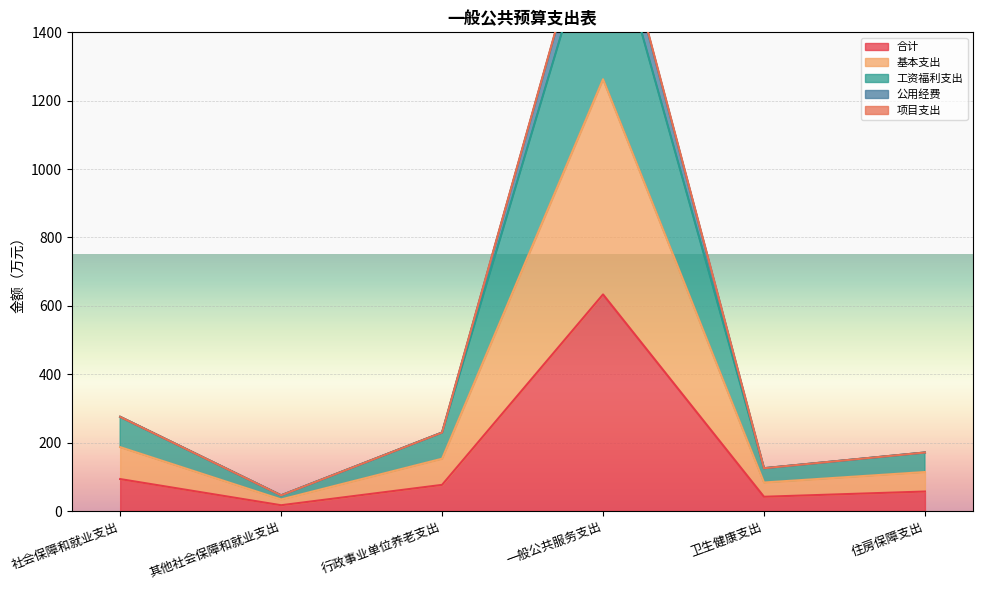

List the series in order of their peak value, highest first.

公用经费, 项目支出, 工资福利支出, 基本支出, 合计